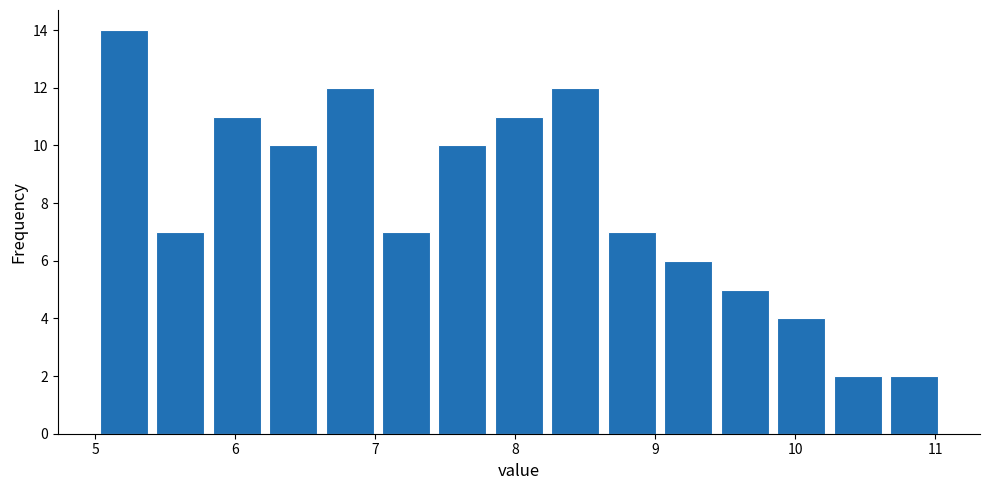

Reading left to right, transcribe this chart: for each bar, give the range it covers on the x-axis and its height. Neither the bar edges nor the heights are printed on the chart, so give them approximately, as read against the axes.

5.0 to 5.4: 14
5.4 to 5.8: 7
5.8 to 6.2: 11
6.2 to 6.6: 10
6.6 to 7.0: 12
7.0 to 7.4: 7
7.4 to 7.8: 10
7.8 to 8.2: 11
8.2 to 8.6: 12
8.6 to 9.0: 7
9.0 to 9.4: 6
9.4 to 9.8: 5
9.8 to 10.2: 4
10.2 to 10.6: 2
10.6 to 11.1: 2